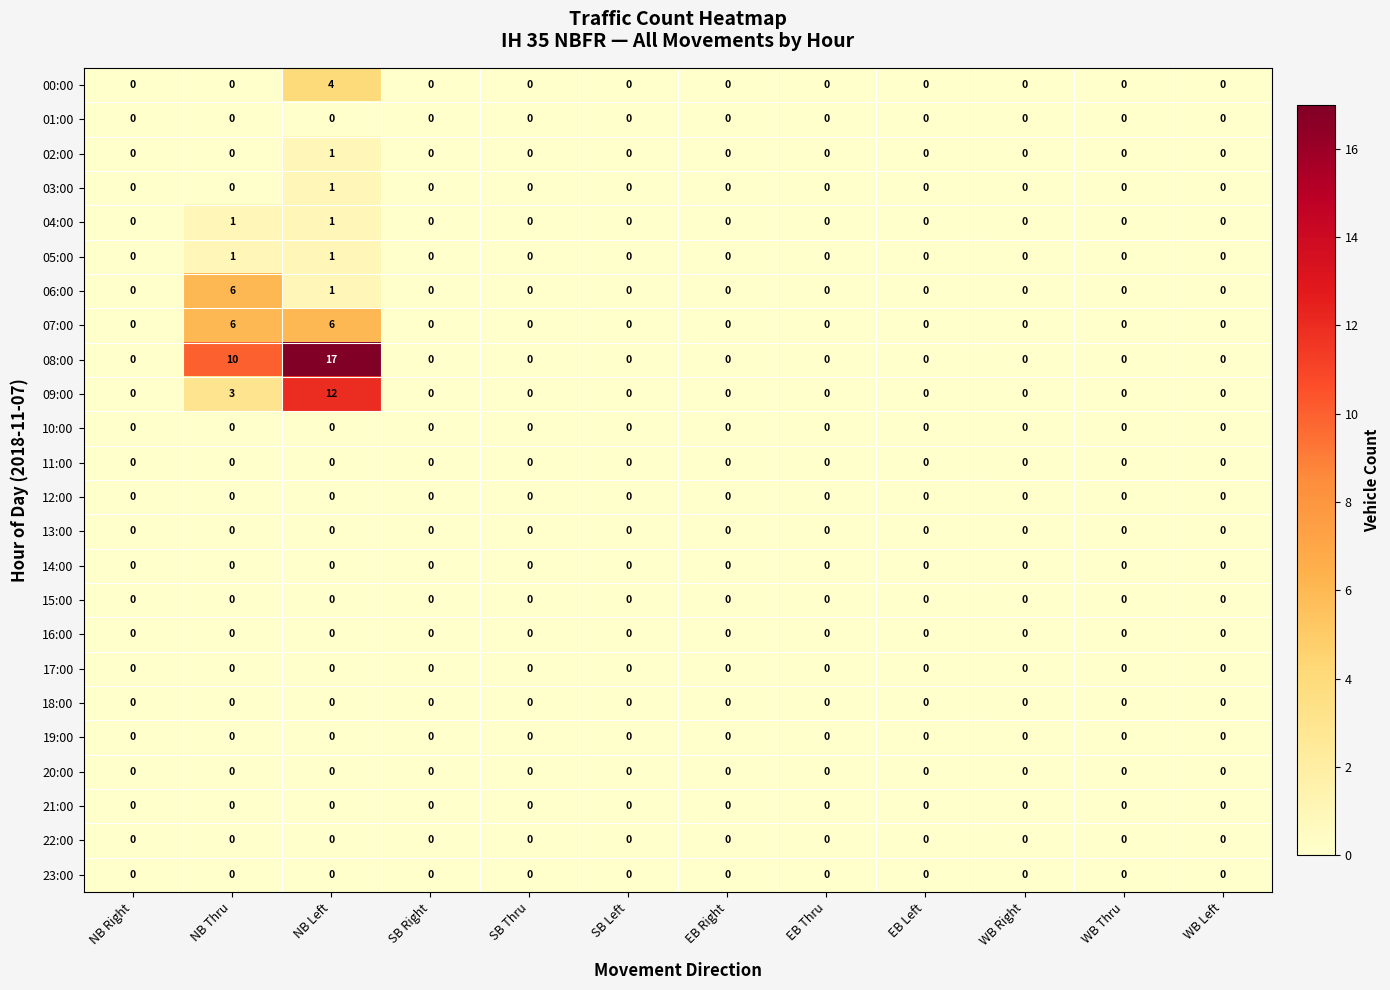

Is the value of 15:00 at WB Right greater than the value of 05:00 at NB Thru?

No